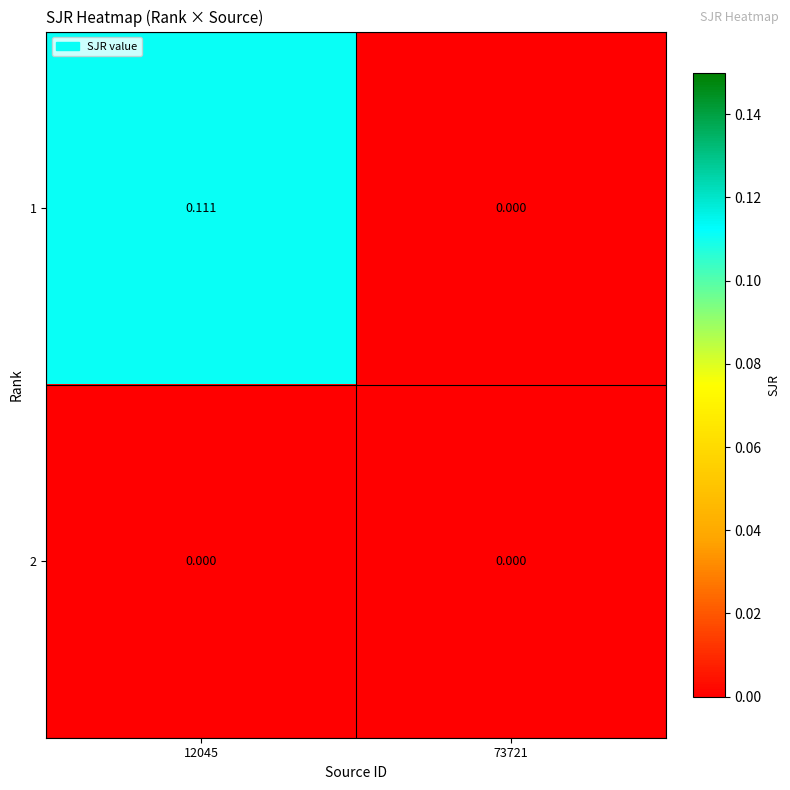

Is the value of 2 at 73721 greater than the value of 1 at 12045?

No